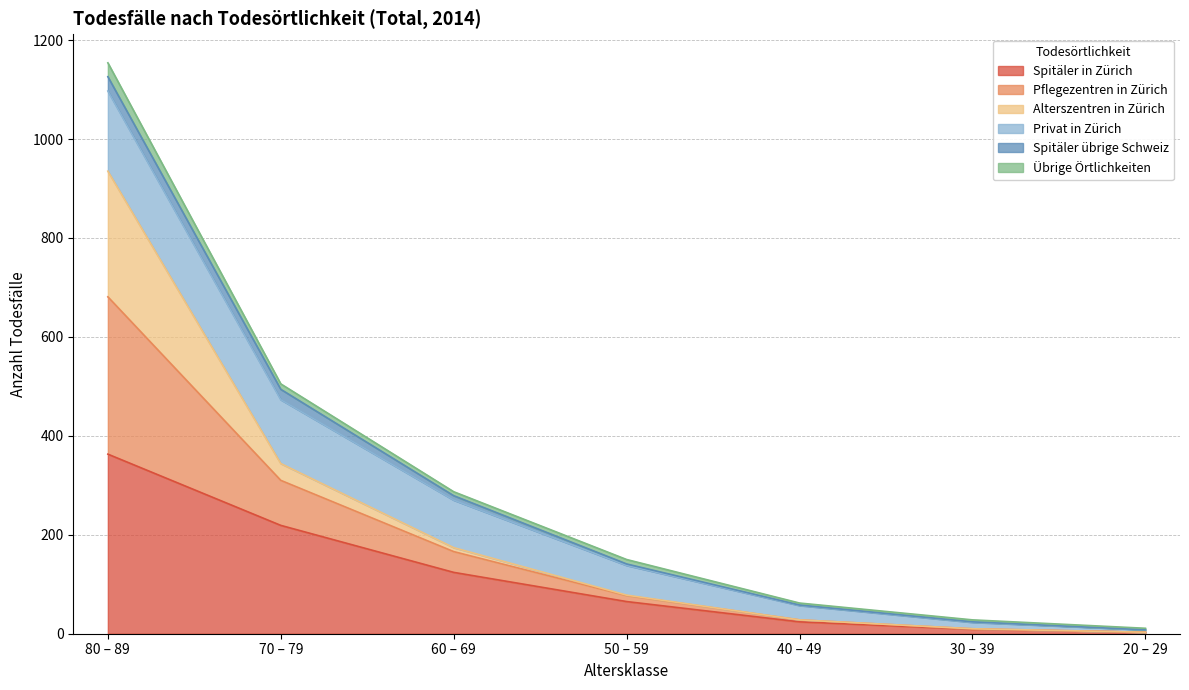

True or false: Spitäler in Zürich and Pflegezentren in Zürich intersect in this chart.

False